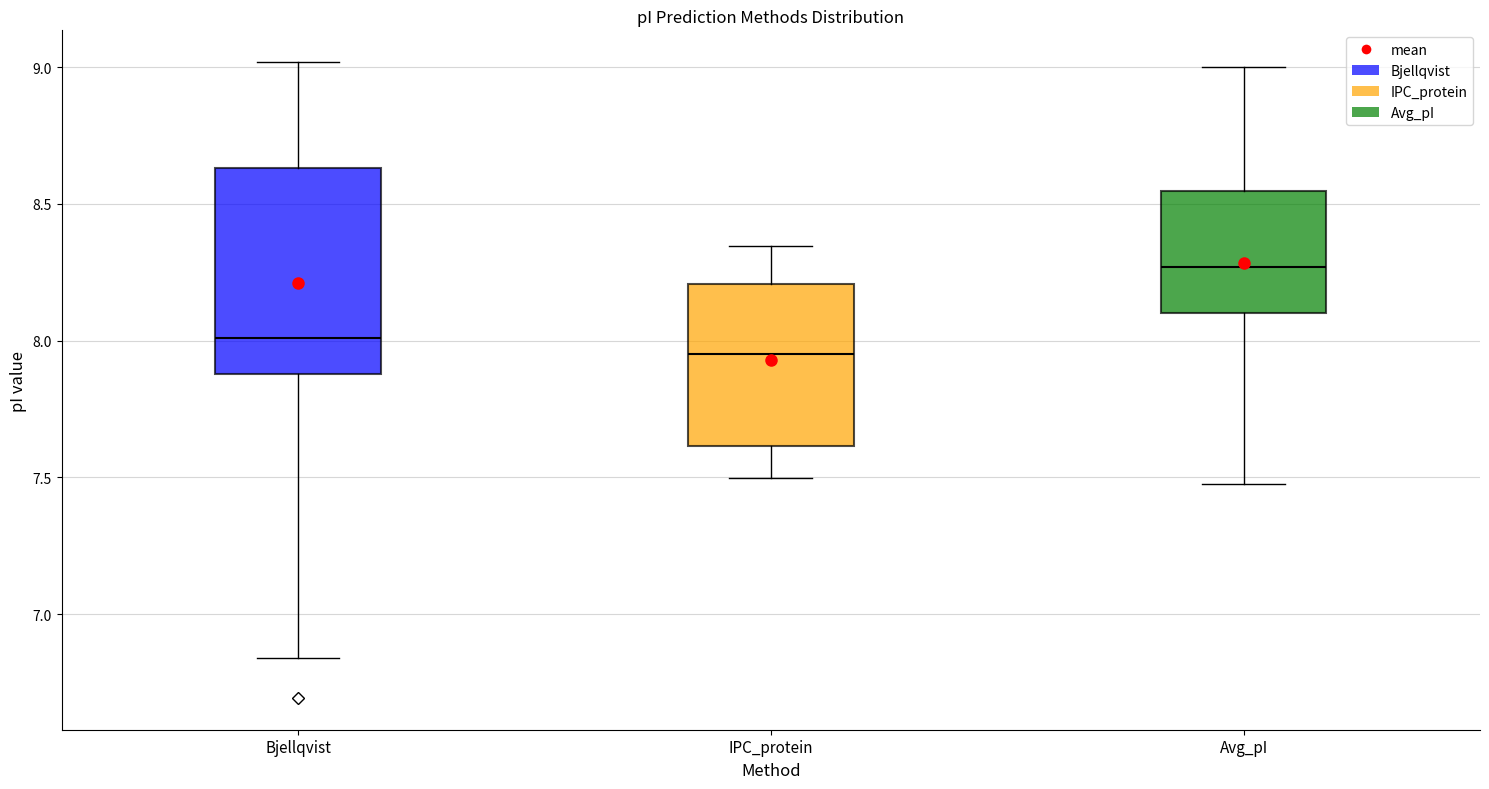

Where does the median line of the box for Avg_pI sit on the y-axis? The values are not printed on the chart, so give them approximately, as read against the axis.

8.25